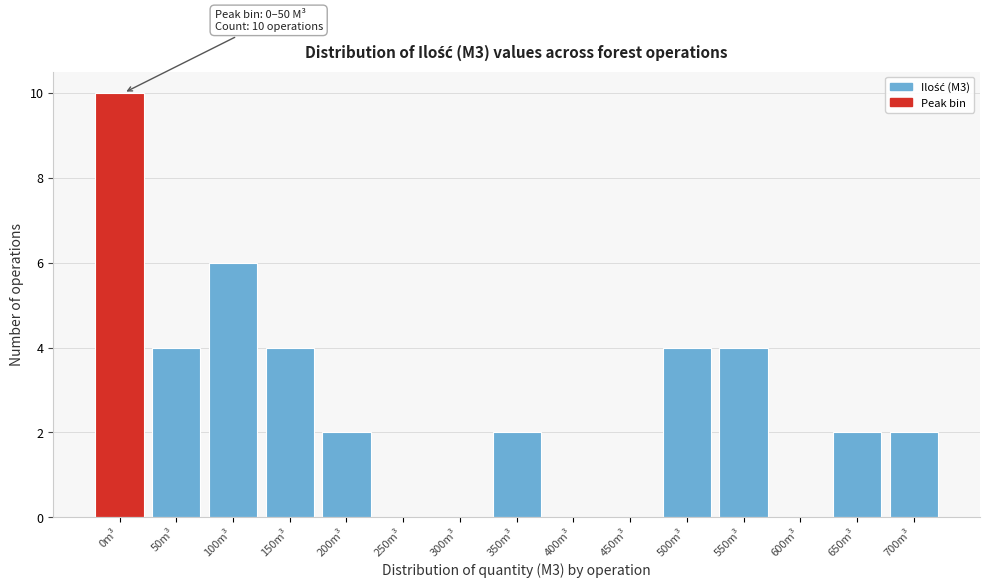

Reading right to left, what are all the values shown in this chart?

700m³=2	650m³=2	600m³=0	550m³=4	500m³=4	450m³=0	400m³=0	350m³=2	300m³=0	250m³=0	200m³=2	150m³=4	100m³=6	50m³=4	0m³=10